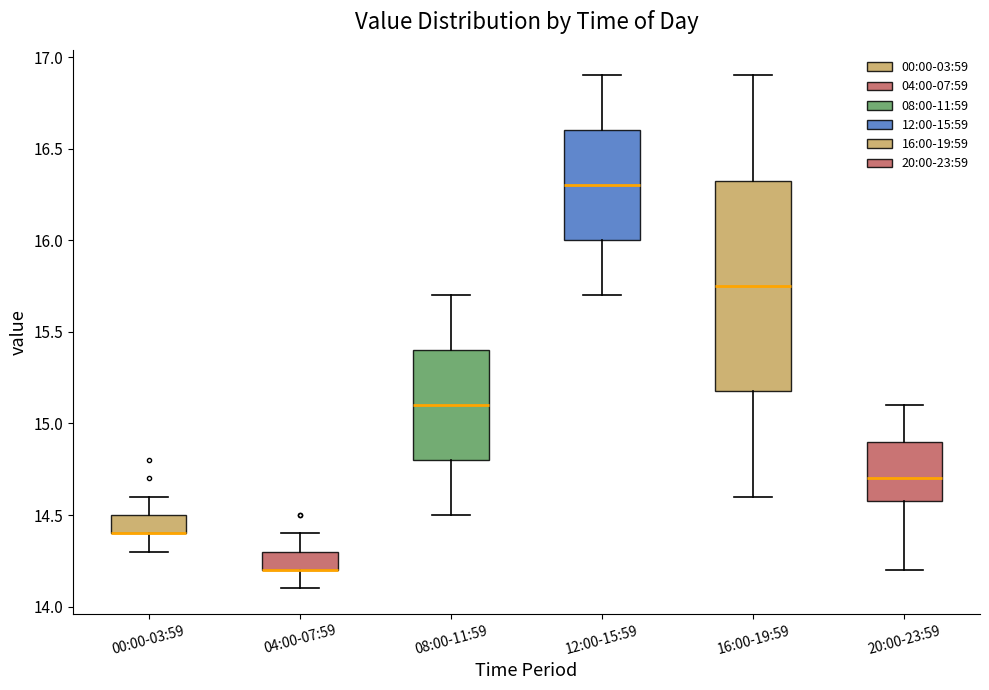

Where is the upper edge of the box for 08:00-11:59 on the y-axis? The values are not printed on the chart, so give them approximately, as read against the axis.

15.40